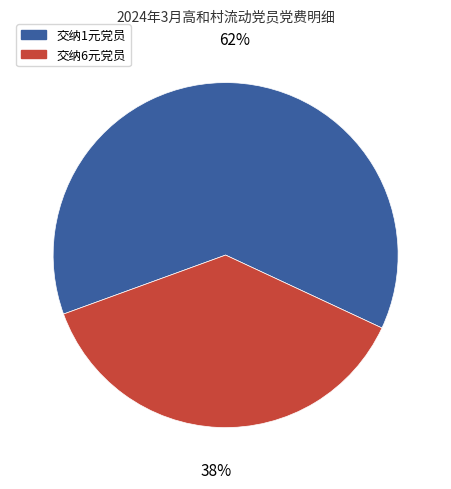

To the nearest percent, what is the average slice percentage?

50%